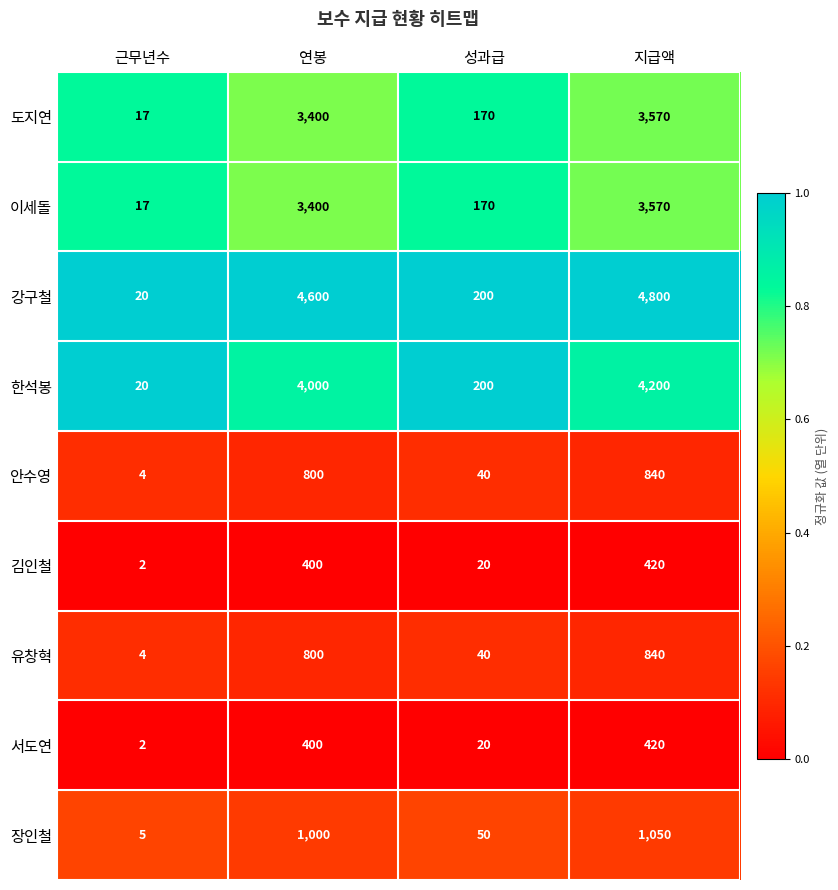

List the labels in order of 김인철 value, smallest first.

근무년수, 성과급, 연봉, 지급액